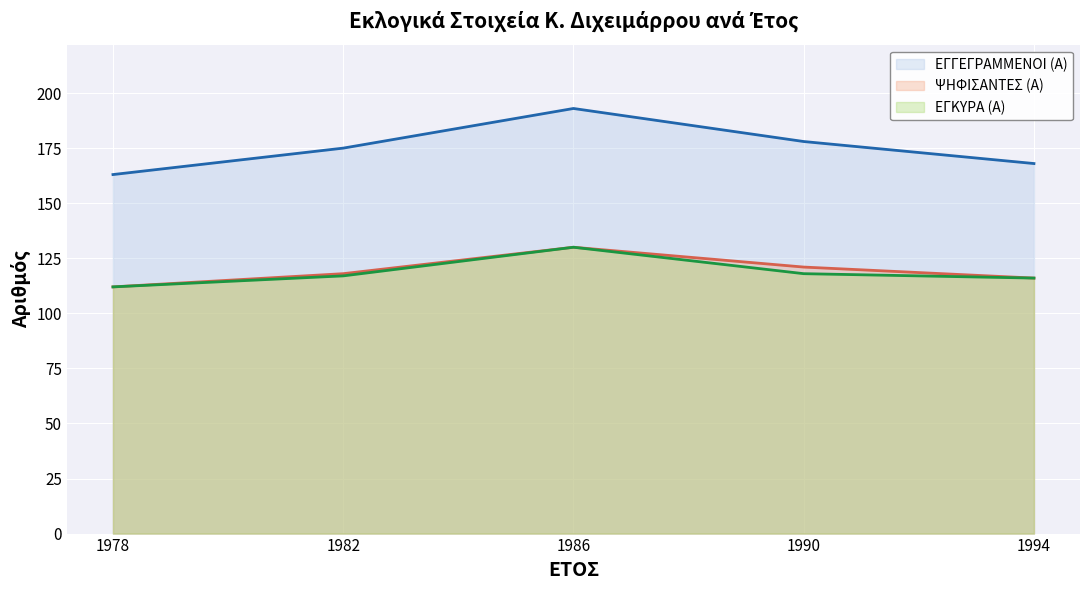

What is the approximate value of ΕΓΓΕΓΡΑΜΜΕΝΟΙ (Α) at 1994, to the nearest 5?

170